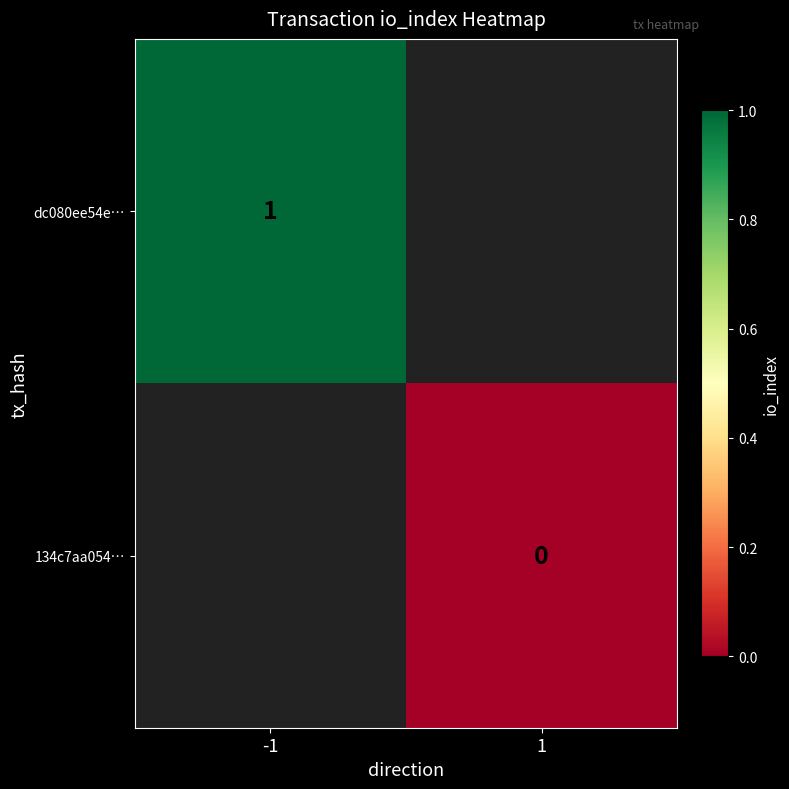

Which label corresponds to the smallest value in the chart?

1